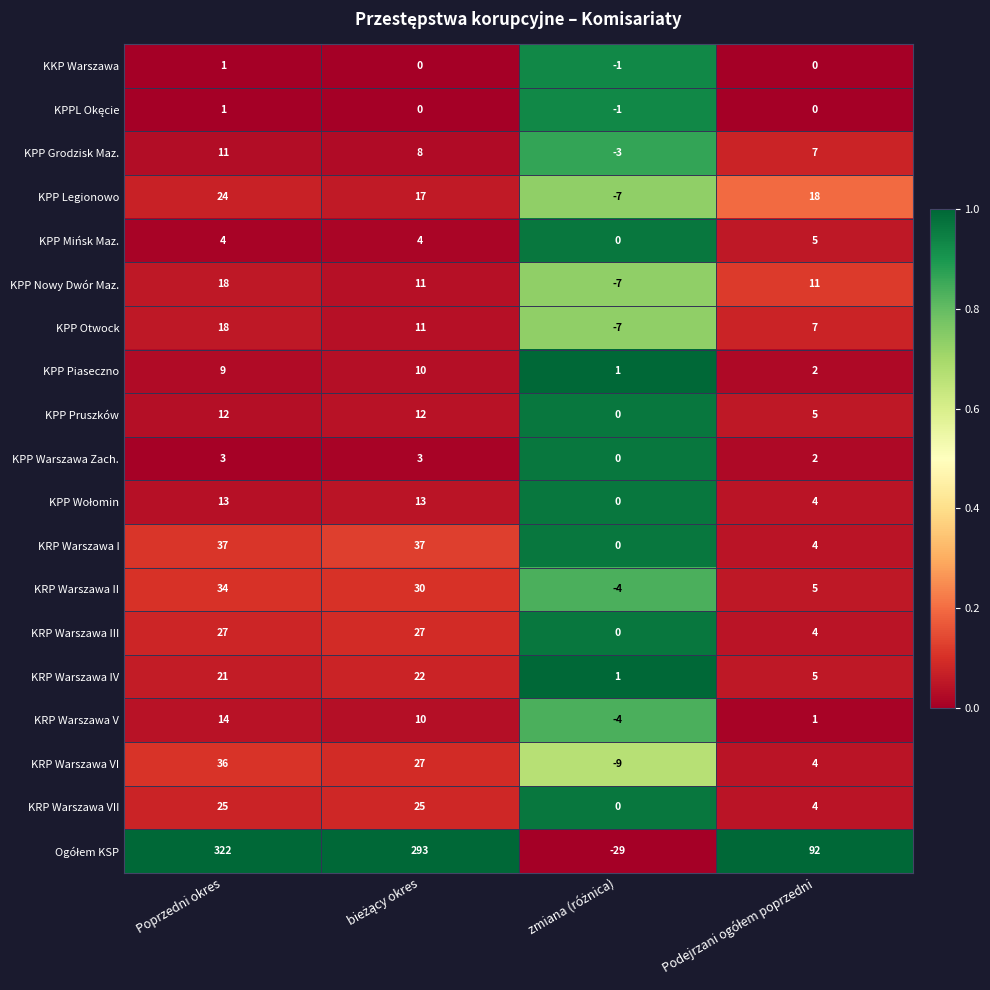

Count the number of categories in the chart.

4